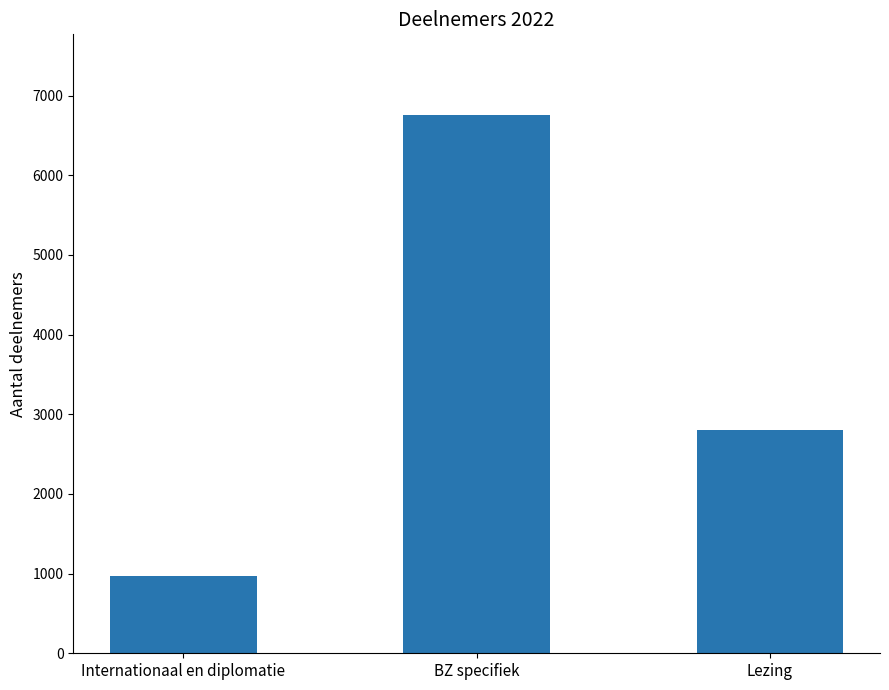

Reading left to right, what are all the values shown in this chart?

967	6756	2807